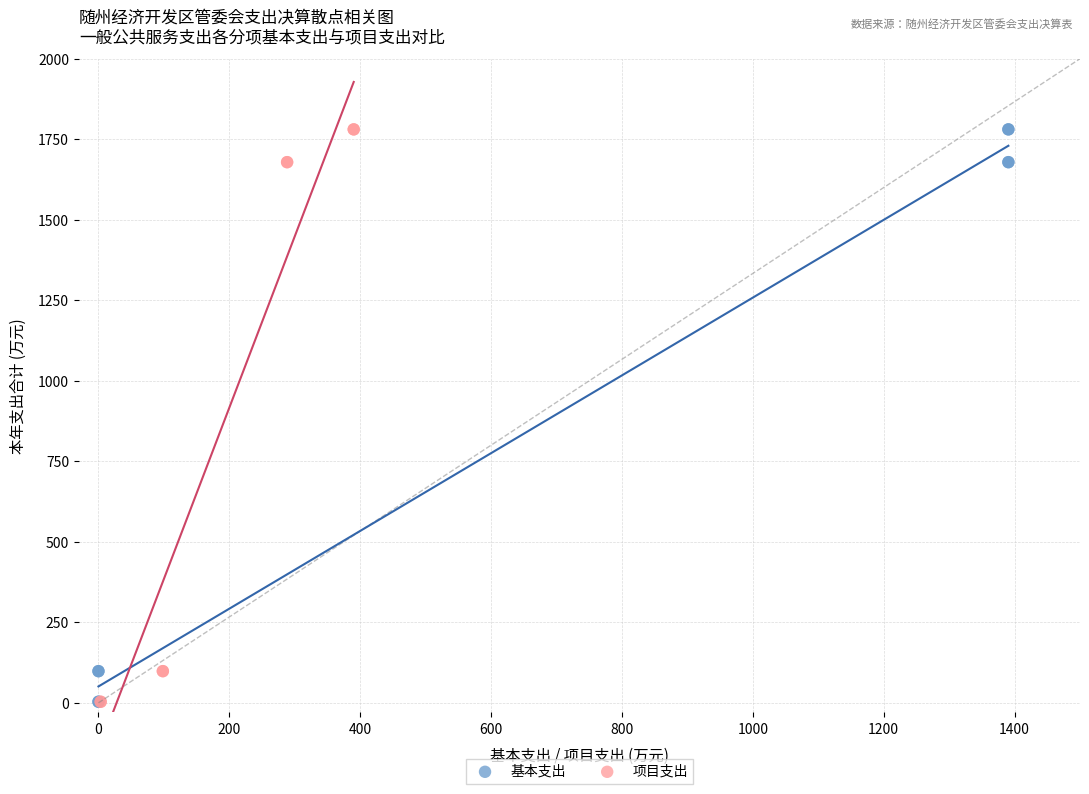

What are all the series names shown in the legend?

基本支出, 项目支出